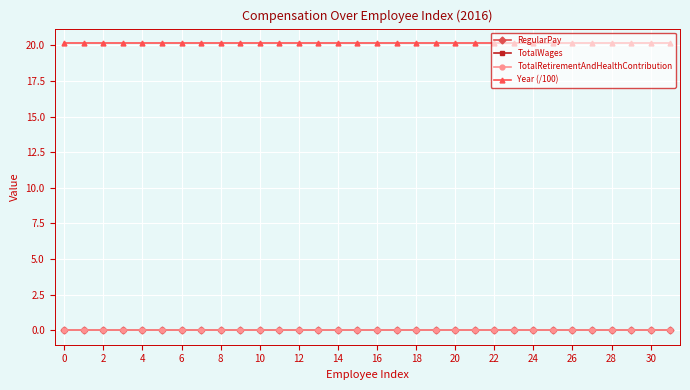

True or false: Year (/100) and TotalRetirementAndHealthContribution intersect in this chart.

False